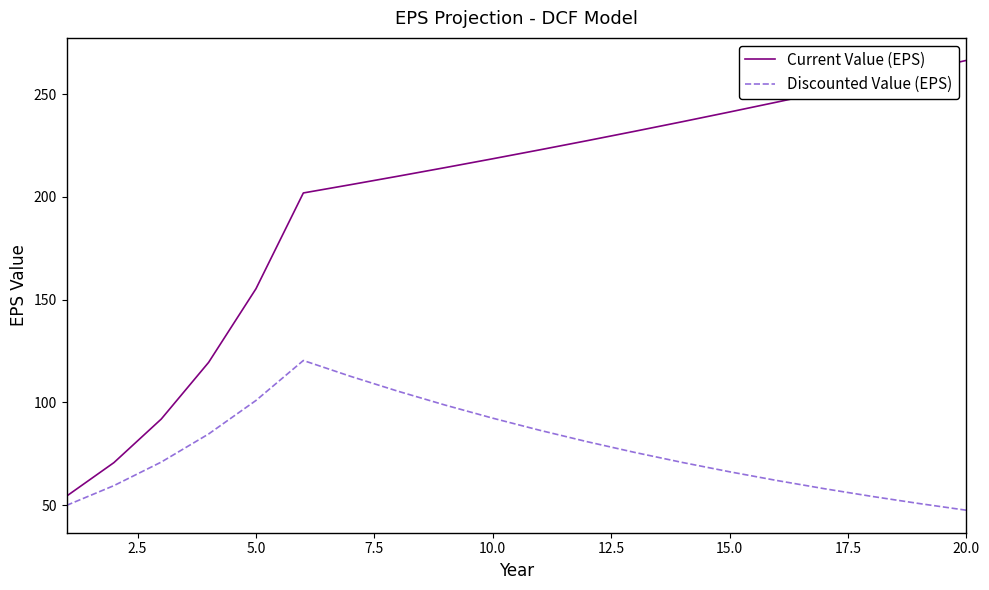

Rank the series by their maximum value, from lowest to highest.

Discounted Value (EPS), Current Value (EPS)